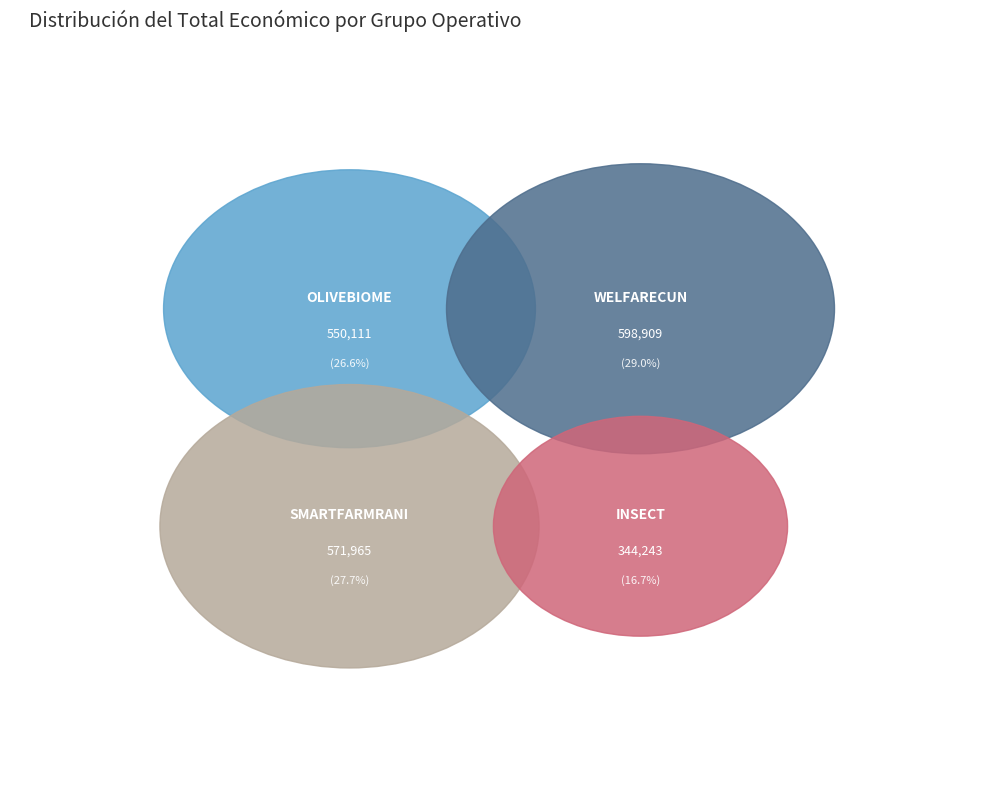

Rank the categories by value from highest to lowest.

WELFARECUN, SMARTFARMRANI, OLIVEBIOME, INSECT